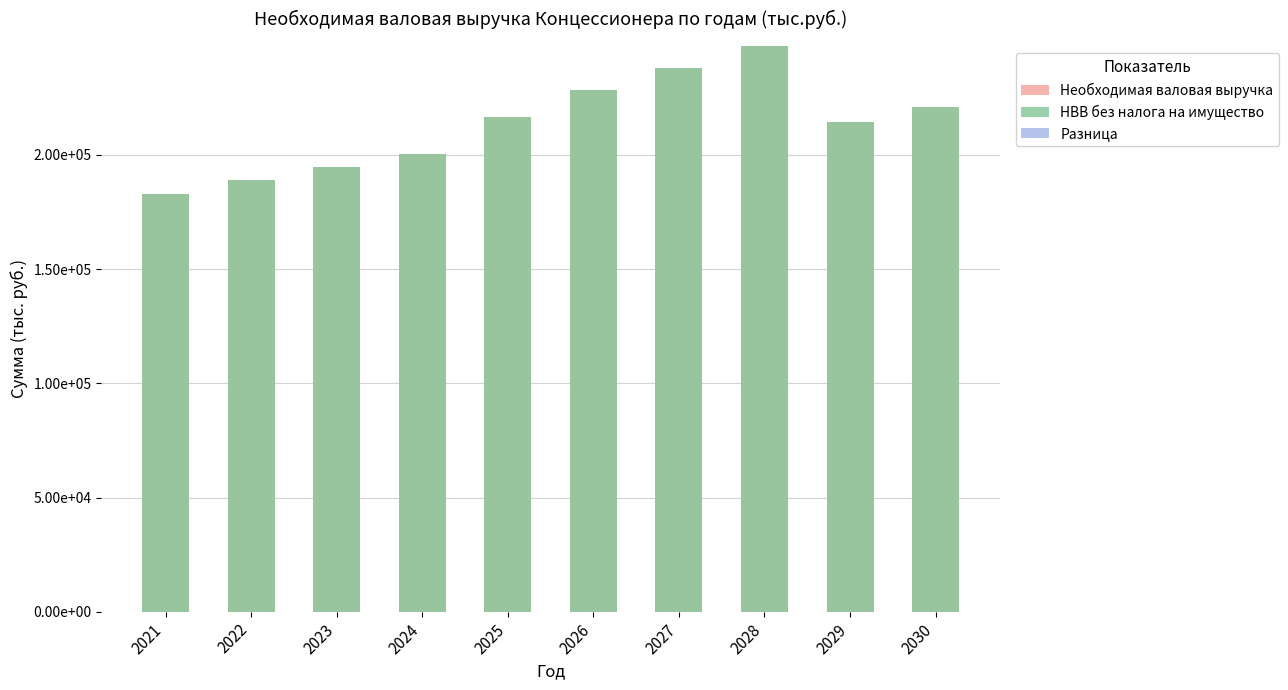

What are all the series names shown in the legend?

Необходимая валовая выручка, НВВ без налога на имущество, Разница